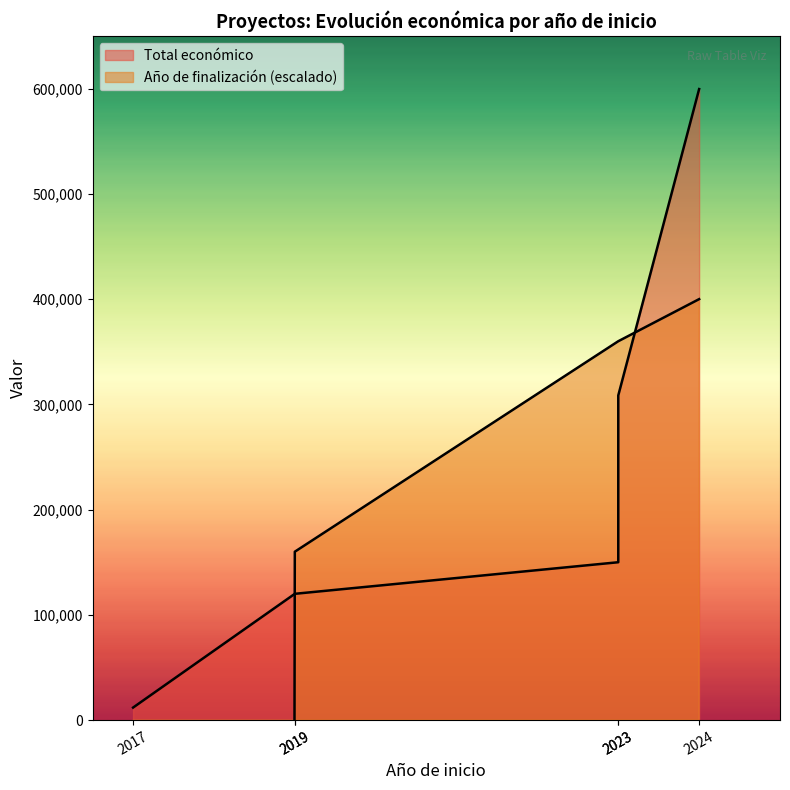

The Total económico series shows 599605 at 2024. True or false?

True